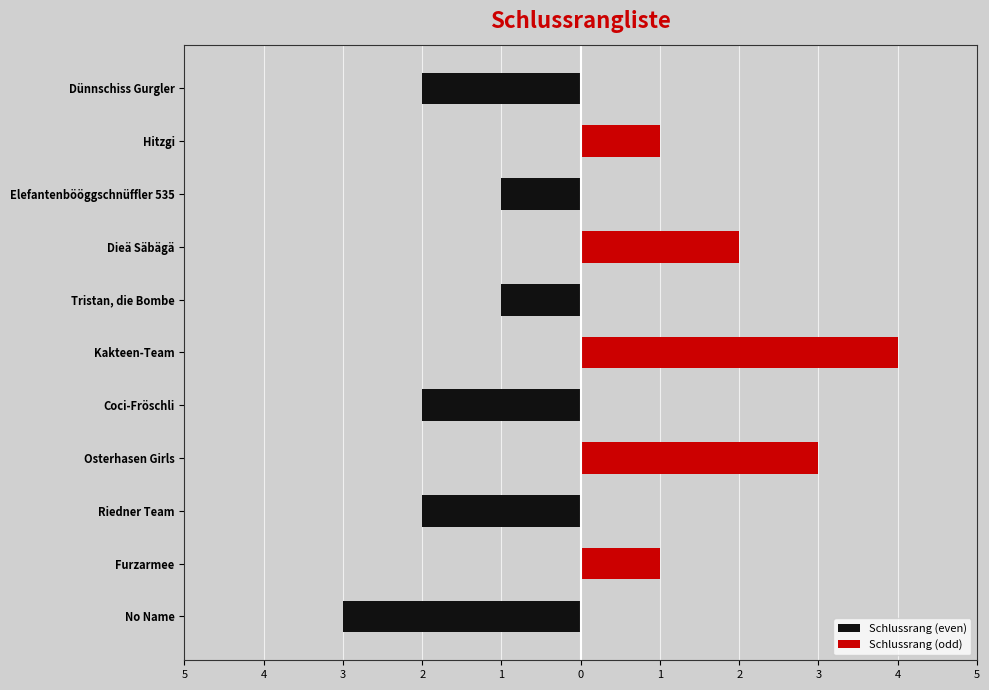

At Kakteen-Team, list the series in order from smallest to largest.

Schlussrang (even), Schlussrang (odd)